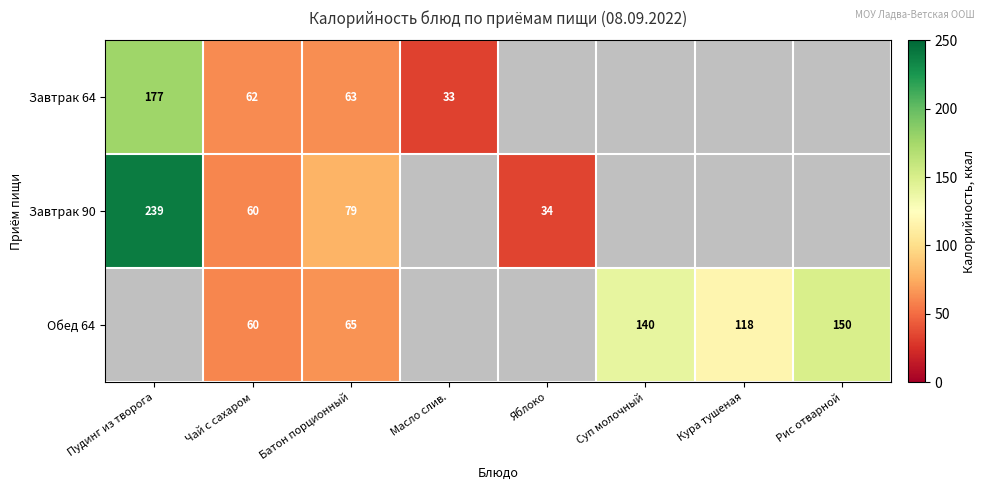

The Завтрак 64 series shows 33 at Масло слив.. True or false?

True